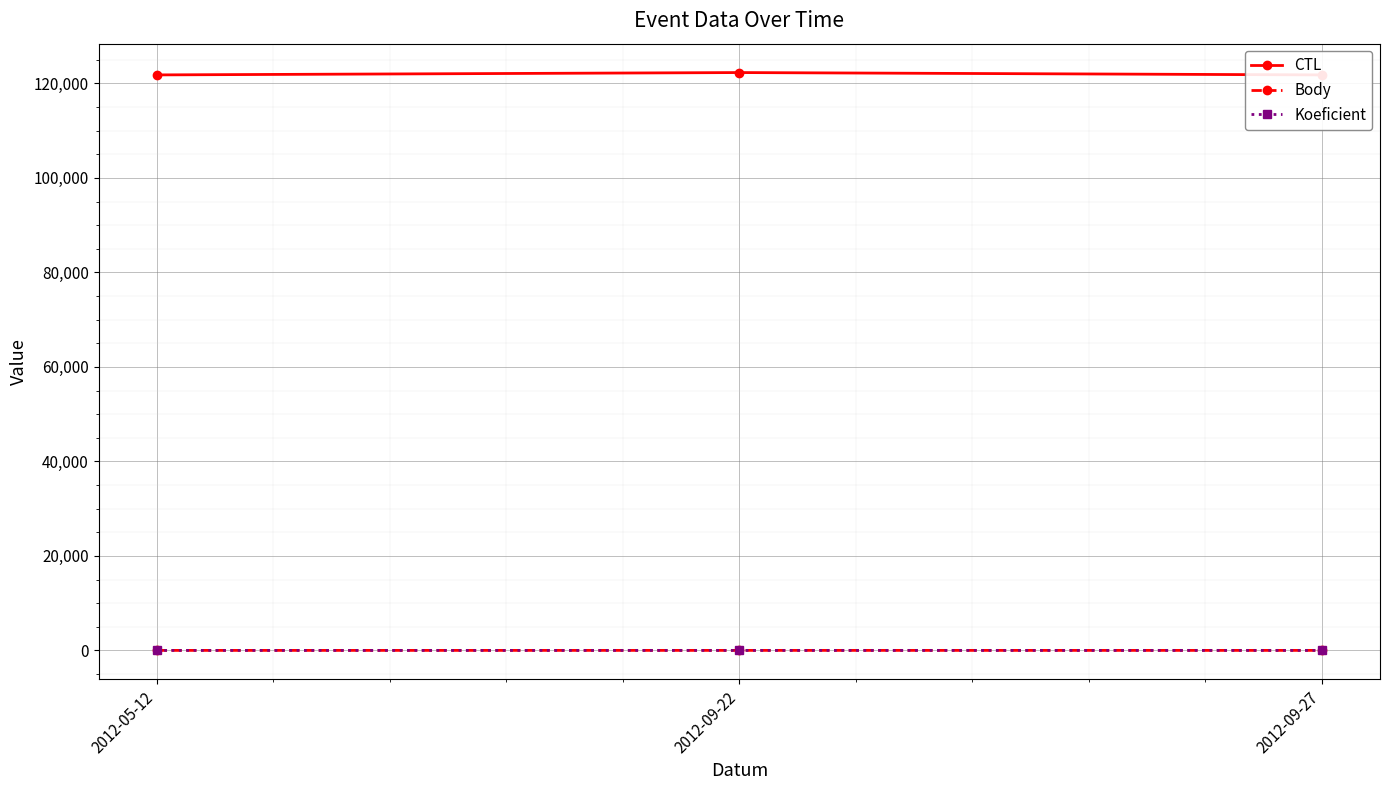

List the labels in order of Body value, smallest first.

2012-05-12, 2012-09-27, 2012-09-22